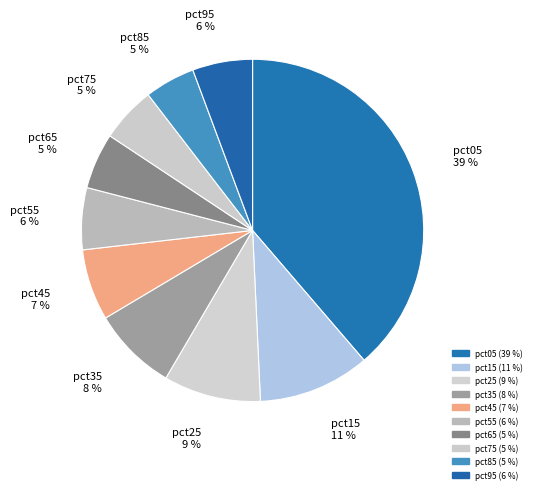

How many slices are in this pie chart?

10